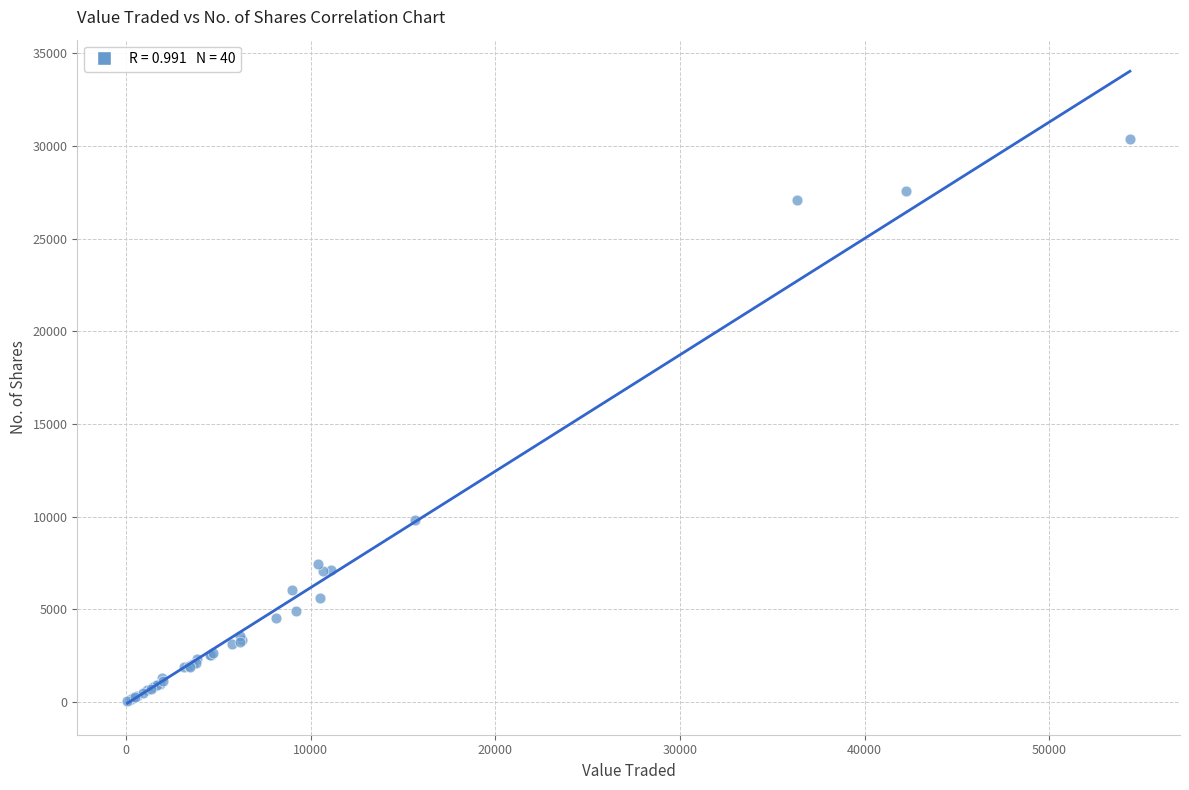

What Y value in the scatter plot is closest to 15210?

9823